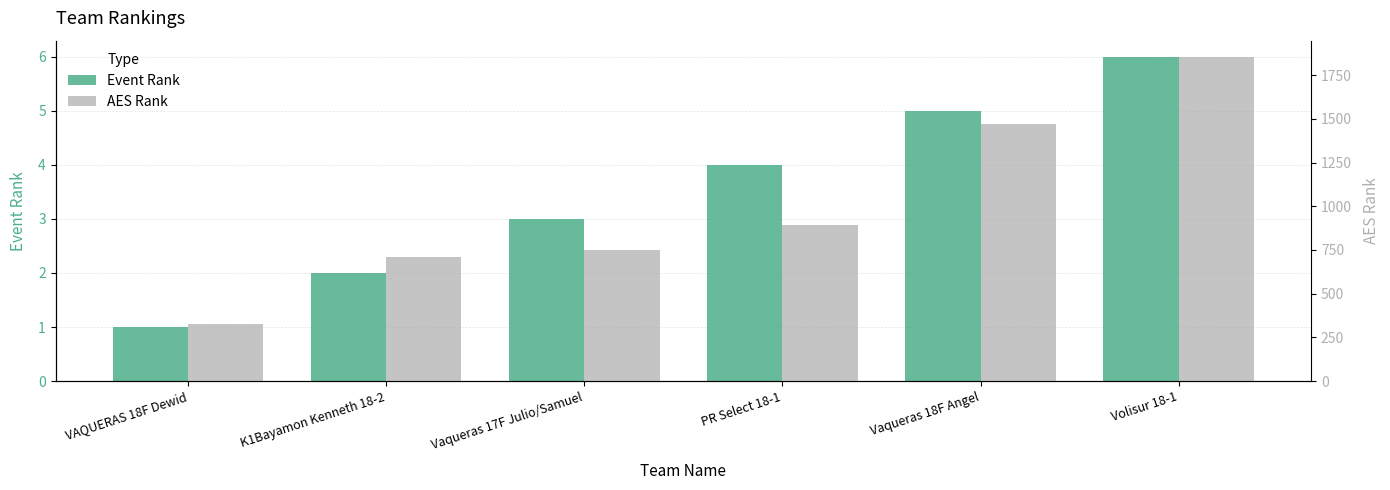

What position from the right is PR Select 18-1?

3